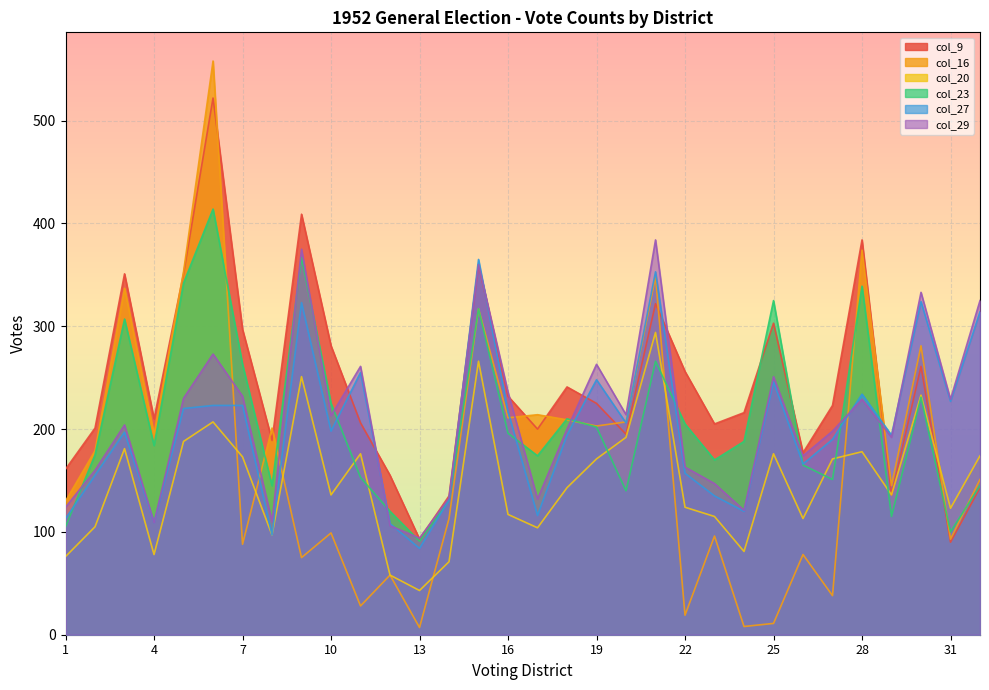

Reading left to right, what are all the values shown in this chart?

col_9: 1=161	2=201	3=351	4=210	5=351	6=522	7=297	8=189	9=409	10=281	11=206	12=155	13=93	14=135	15=360	16=232	17=200	18=241	19=225	20=195	21=322	22=256	23=205	24=216	25=303	26=177	27=223	28=384	29=136	30=261	31=90	32=143
col_16: 1=130	2=179	3=337	4=195	5=353	6=558	7=88	8=201	9=75	10=99	11=28	12=58	13=7	14=113	15=317	16=211	17=214	18=209	19=203	20=207	21=348	22=19	23=96	24=8	25=11	26=78	27=38	28=374	29=145	30=281	31=93	32=151
col_20: 1=76	2=105	3=181	4=78	5=188	6=207	7=173	8=97	9=251	10=136	11=176	12=58	13=43	14=71	15=266	16=117	17=104	18=143	19=171	20=192	21=294	22=124	23=115	24=81	25=176	26=113	27=171	28=178	29=136	30=233	31=123	32=174
col_23: 1=105	2=175	3=307	4=184	5=342	6=414	7=263	8=145	9=367	10=225	11=153	12=120	13=91	14=131	15=317	16=196	17=174	18=210	19=202	20=140	21=266	22=205	23=170	24=188	25=325	26=165	27=151	28=339	29=115	30=231	31=100	32=145
col_27: 1=113	2=155	3=197	4=109	5=220	6=223	7=223	8=97	9=323	10=198	11=255	12=108	13=84	14=131	15=365	16=217	17=116	18=194	19=248	20=206	21=353	22=157	23=135	24=120	25=246	26=166	27=190	28=234	29=194	30=324	31=227	32=314
col_29: 1=124	2=160	3=204	4=109	5=230	6=273	7=232	8=110	9=375	10=213	11=261	12=106	13=94	14=133	15=360	16=236	17=132	18=200	19=263	20=214	21=384	22=163	23=147	24=121	25=251	26=174	27=198	28=229	29=192	30=333	31=229	32=325